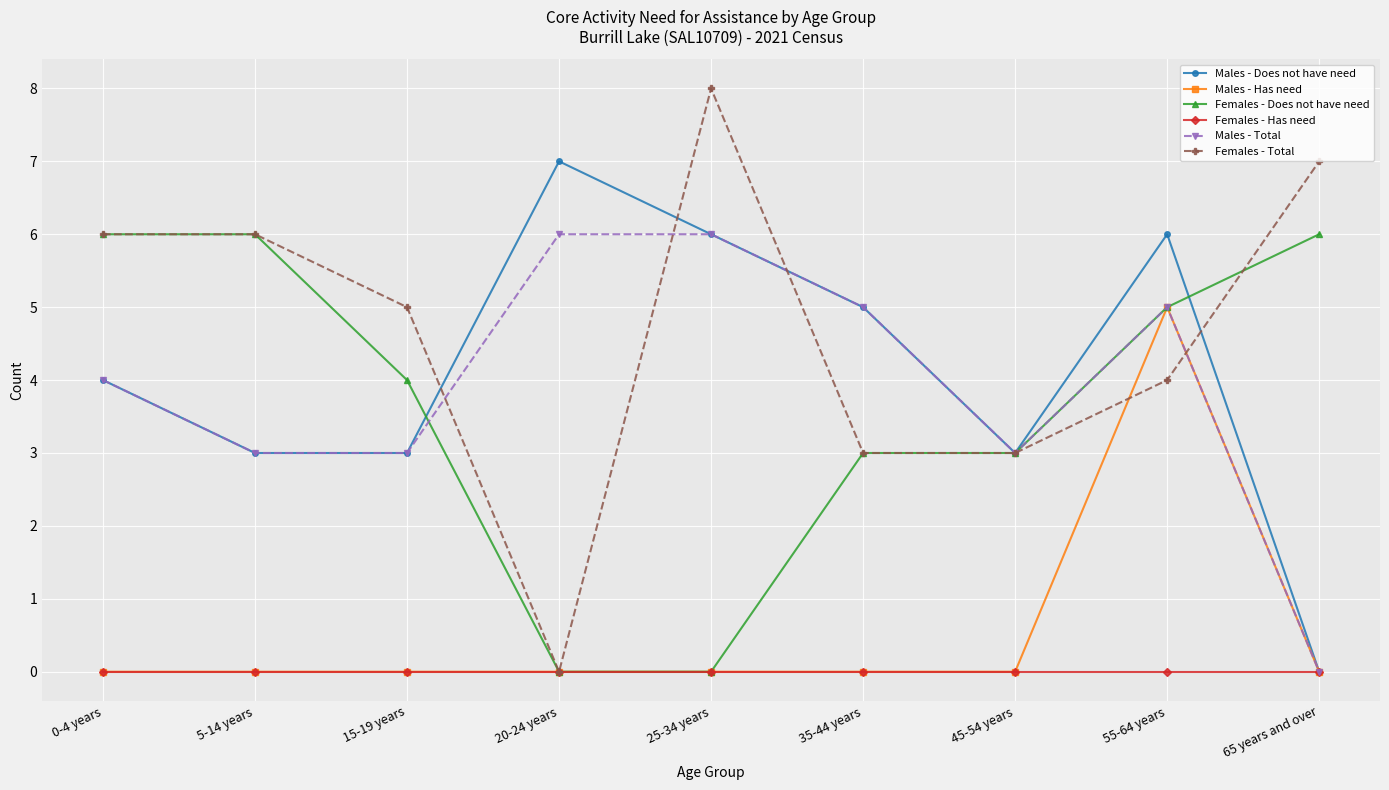

Does the chart display data point markers on the line(s)?

Yes